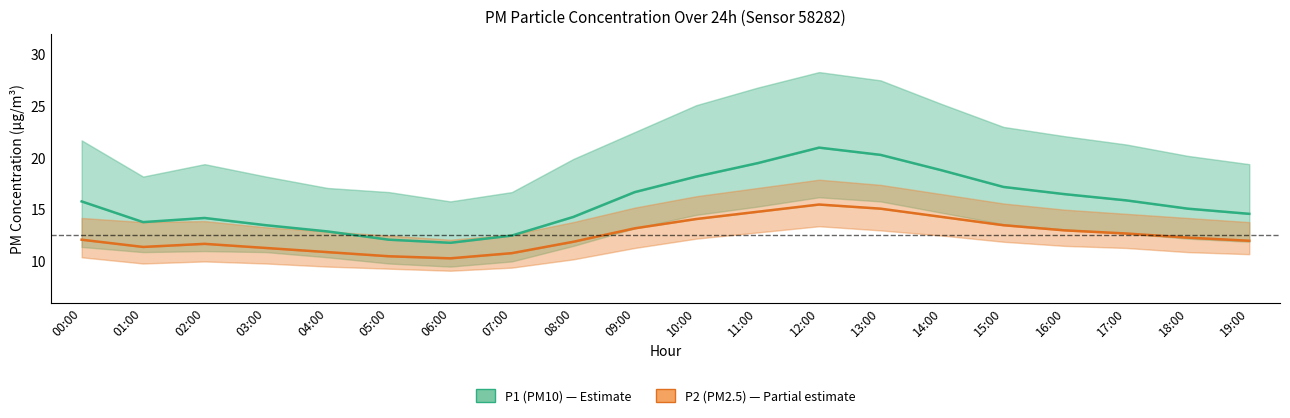

What is the label of the 18th point from the left?

17:00